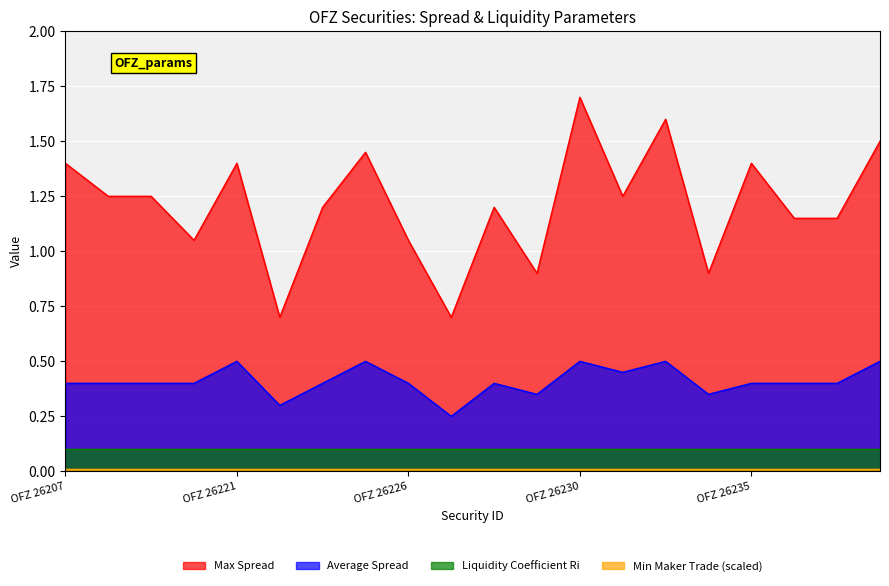

At which label is Max Spread closest to 1?

OFZ 26219